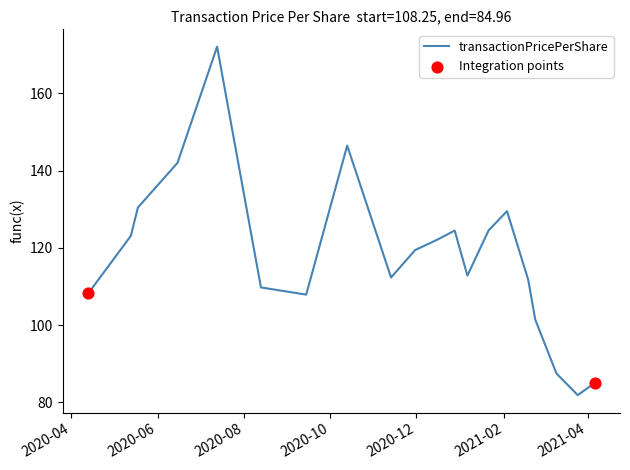

What is the greatest value displayed?

172.1